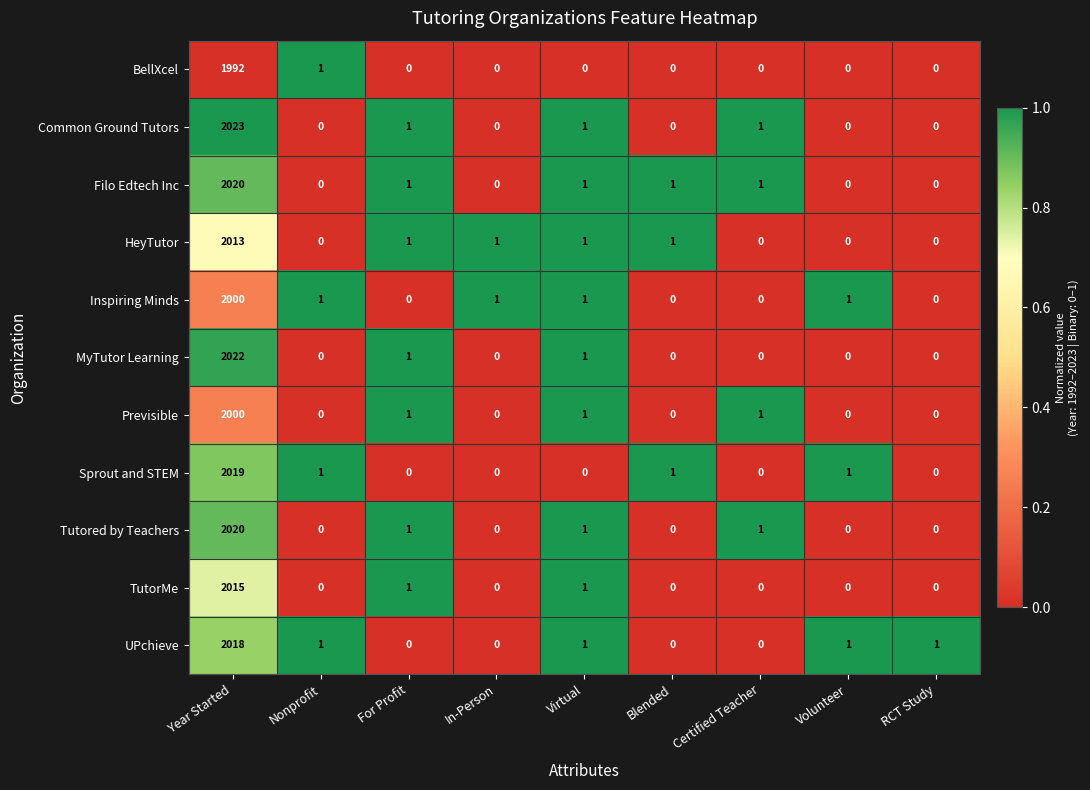

How many values in TutorMe are above zero?

3